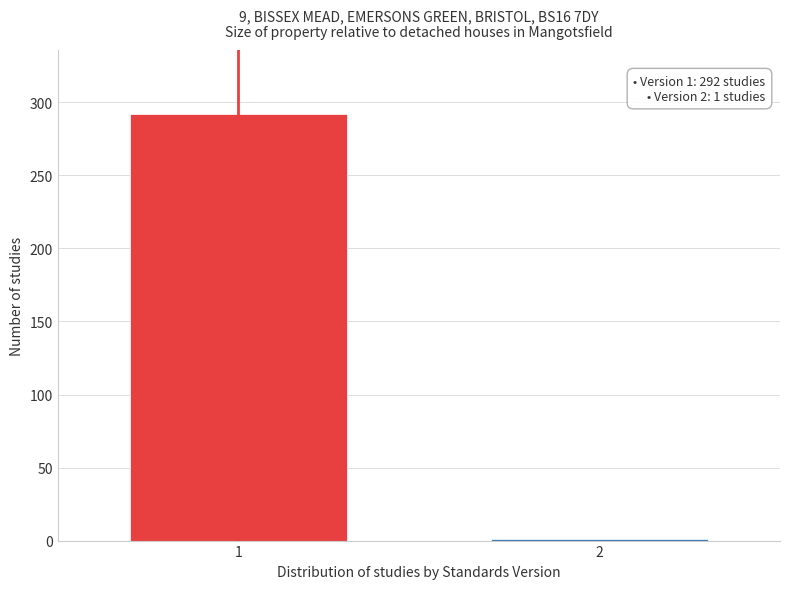

Reading left to right, list all the values displayed in this chart.

1=292	2=1